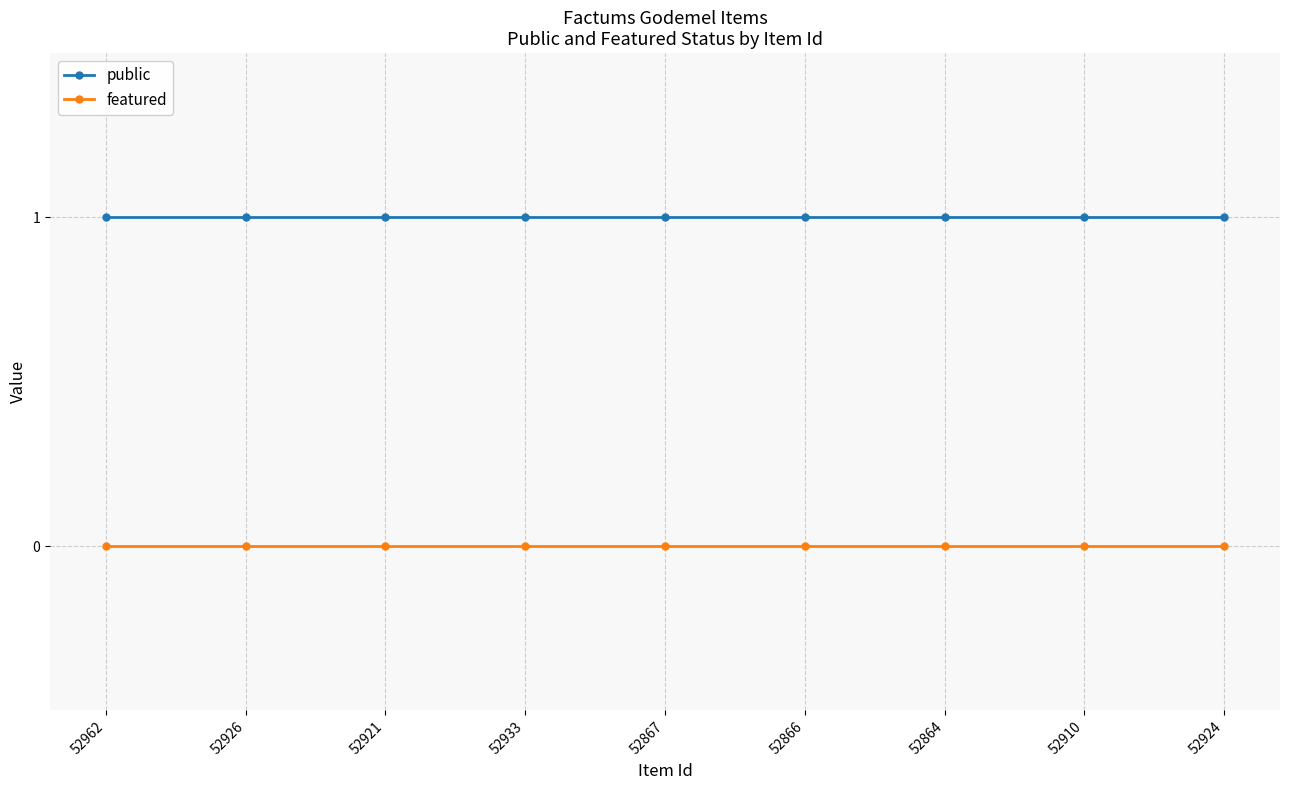

Reading left to right, transcribe all the data shown in this chart.

public: 1	1	1	1	1	1	1	1	1
featured: 0	0	0	0	0	0	0	0	0